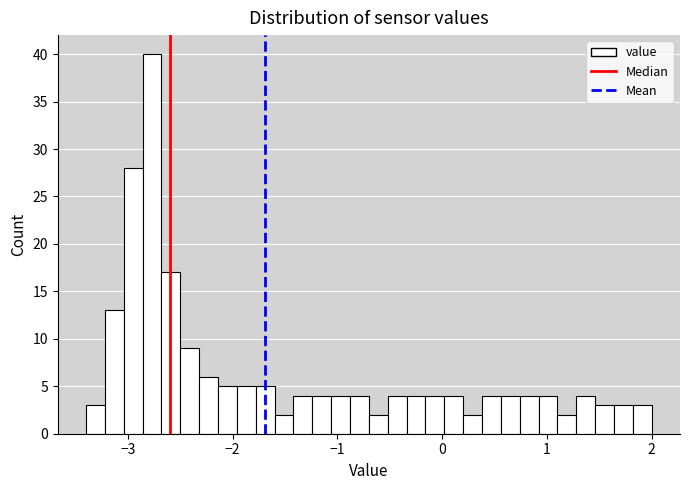

Read against the x-axis, roughly where is the centre of the tallest bar?

-2.8